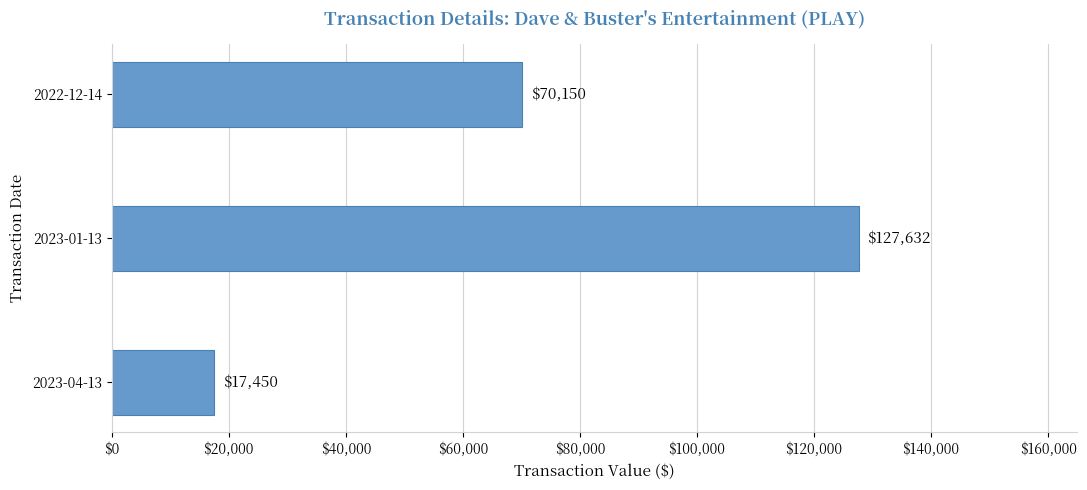

Reading bottom to top, transcribe all the data shown in this chart.

17450	127632	70150